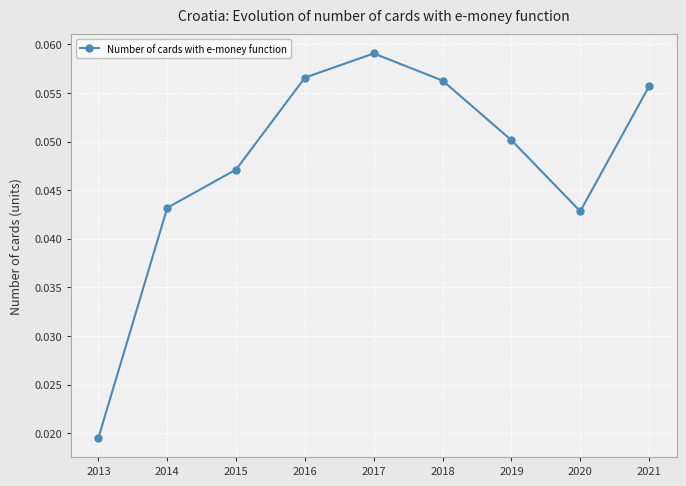

Which category has the highest value across all series?

2017